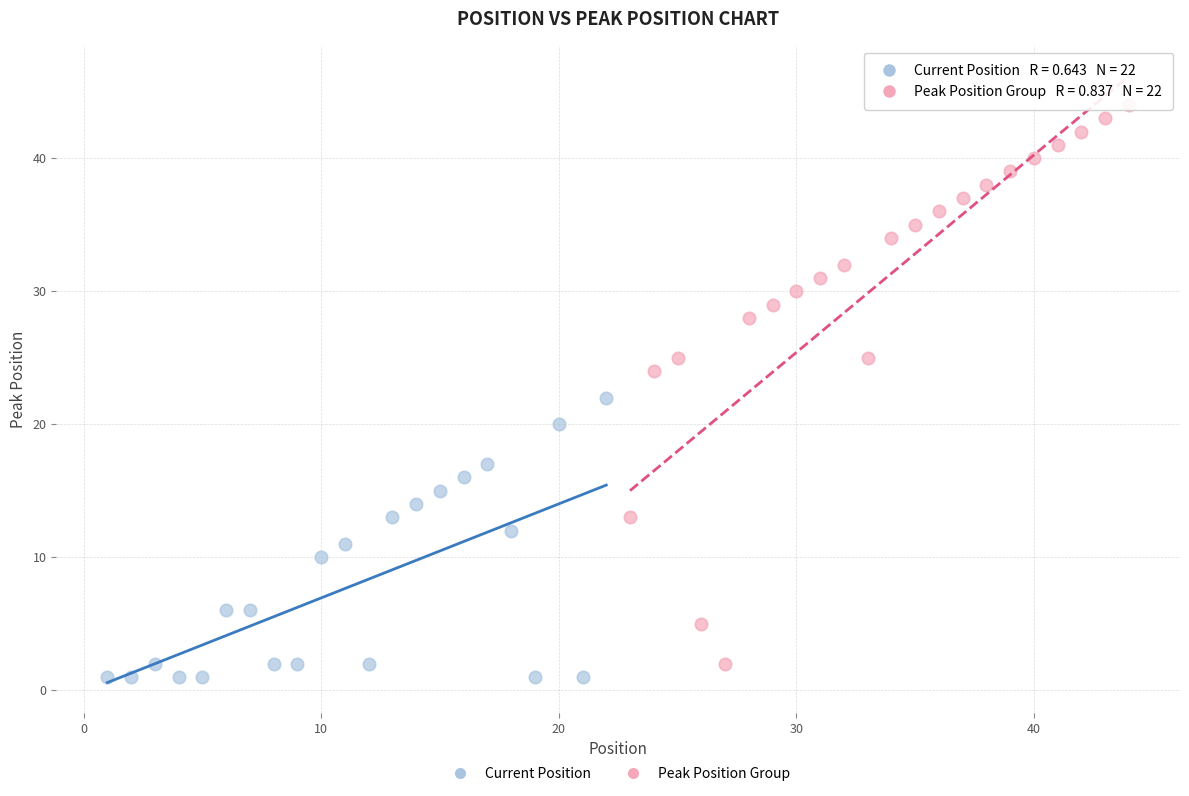

Which series reaches the minimum Y coordinate?

Current Position